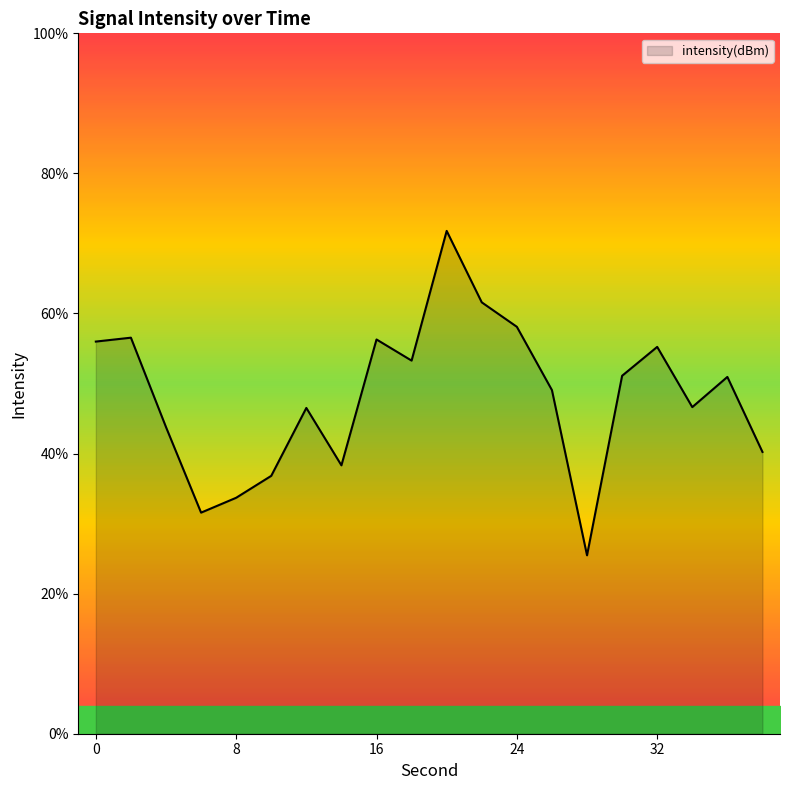

What is the maximum value shown in the chart?

71.8